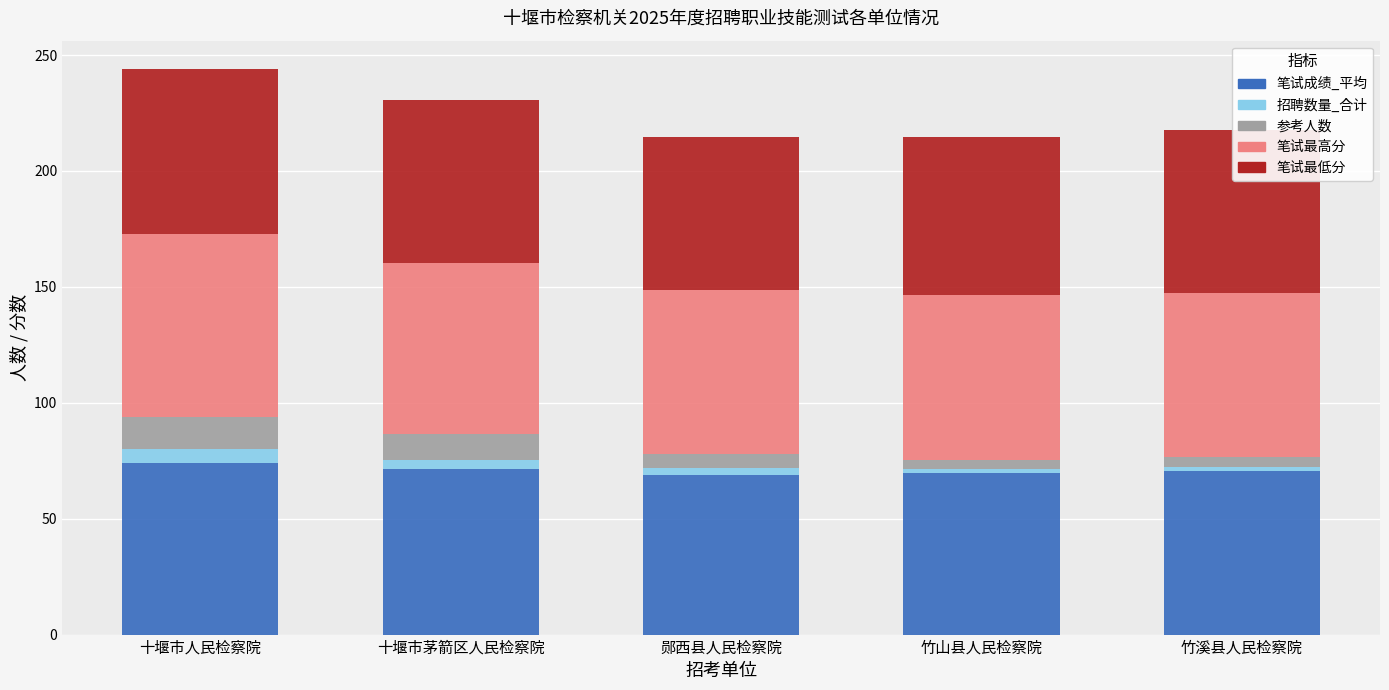

Count the number of data series in this chart.

5